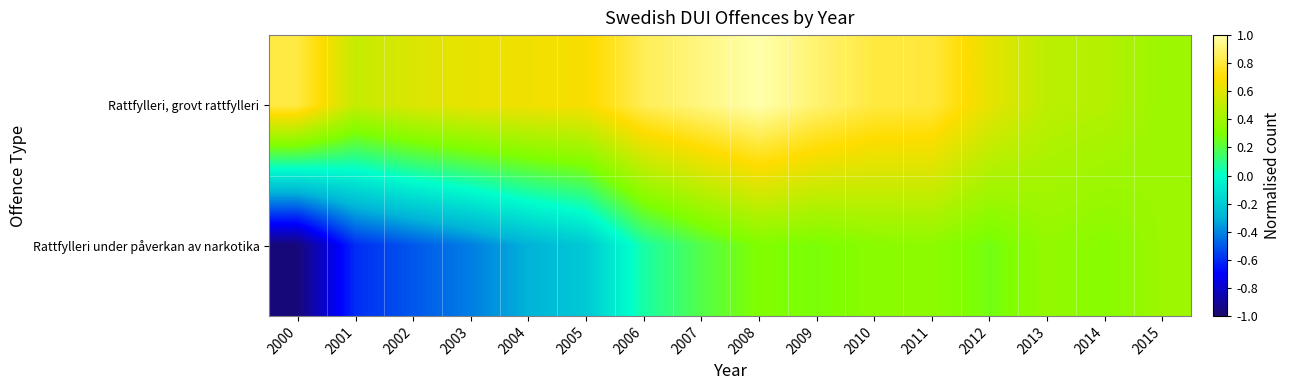

Which category has the highest value across all series?

2008